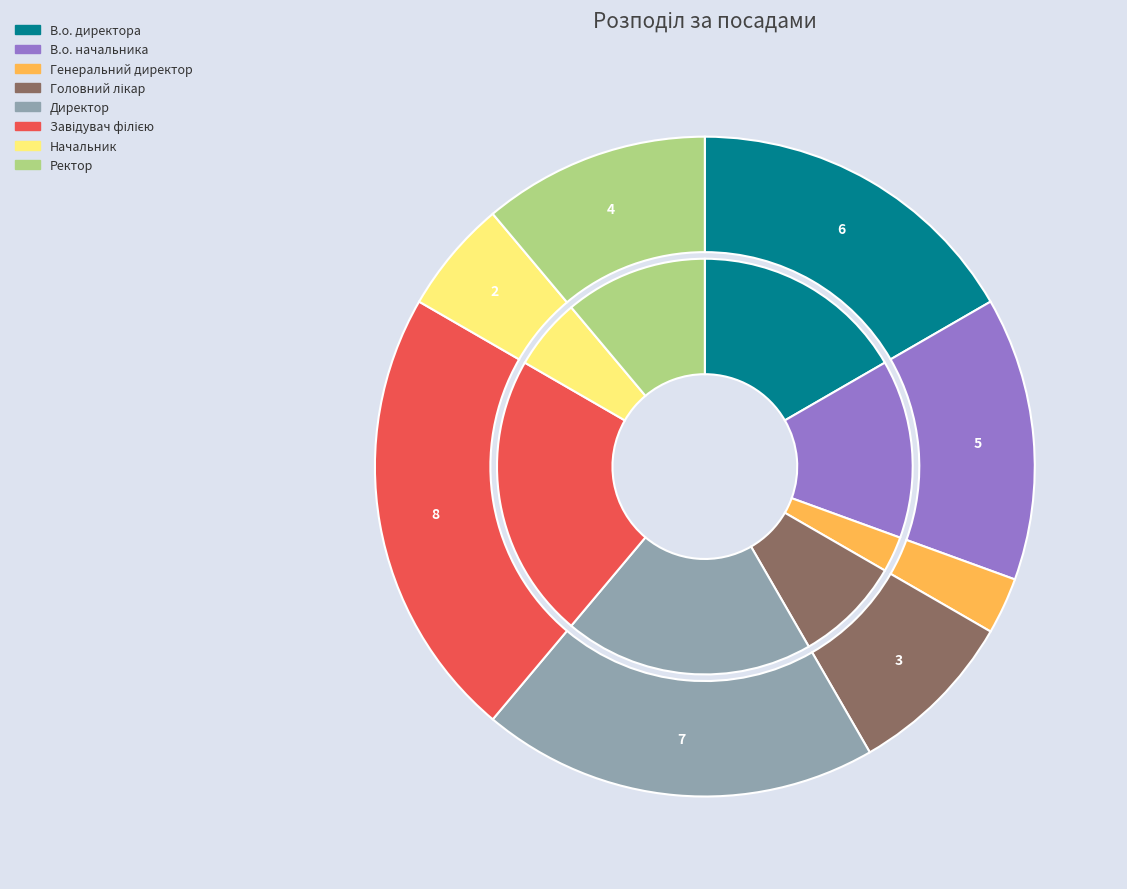

To the nearest percent, what is the average slice percentage?

12%